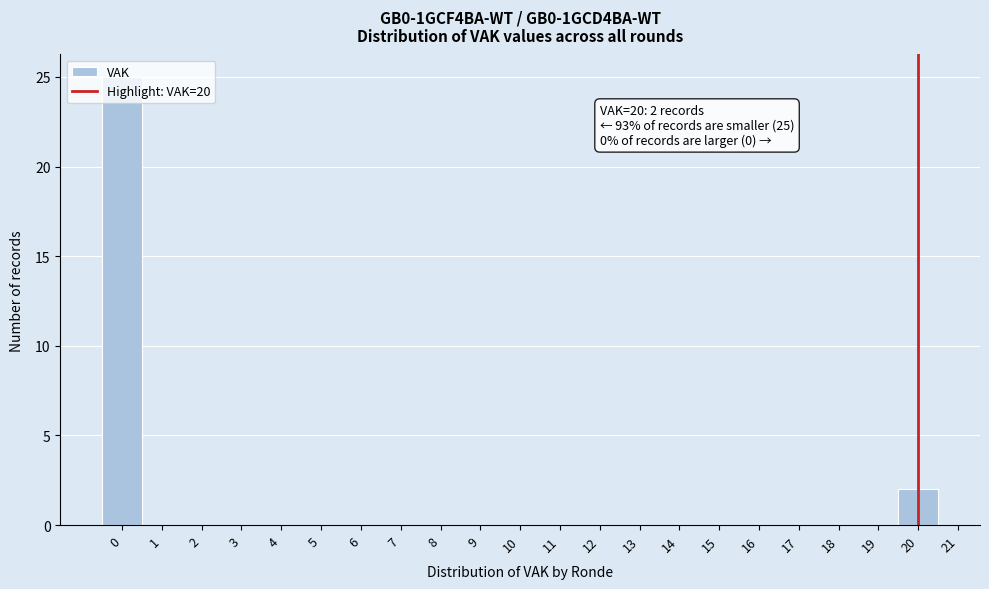

Which range on the x-axis has the tallest bar?

-0.5 to 0.5